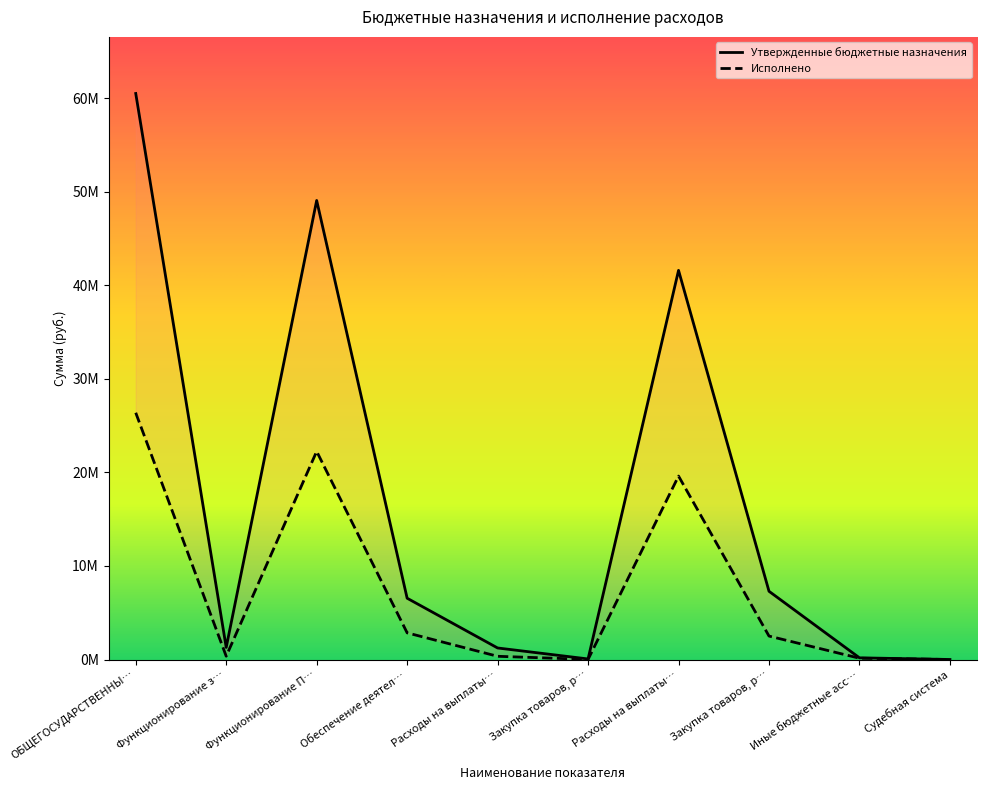

Is the value of Утвержденные бюджетные назначения at Расходы на выплаты… greater than the value of Исполнено at Расходы на выплаты…?

Yes